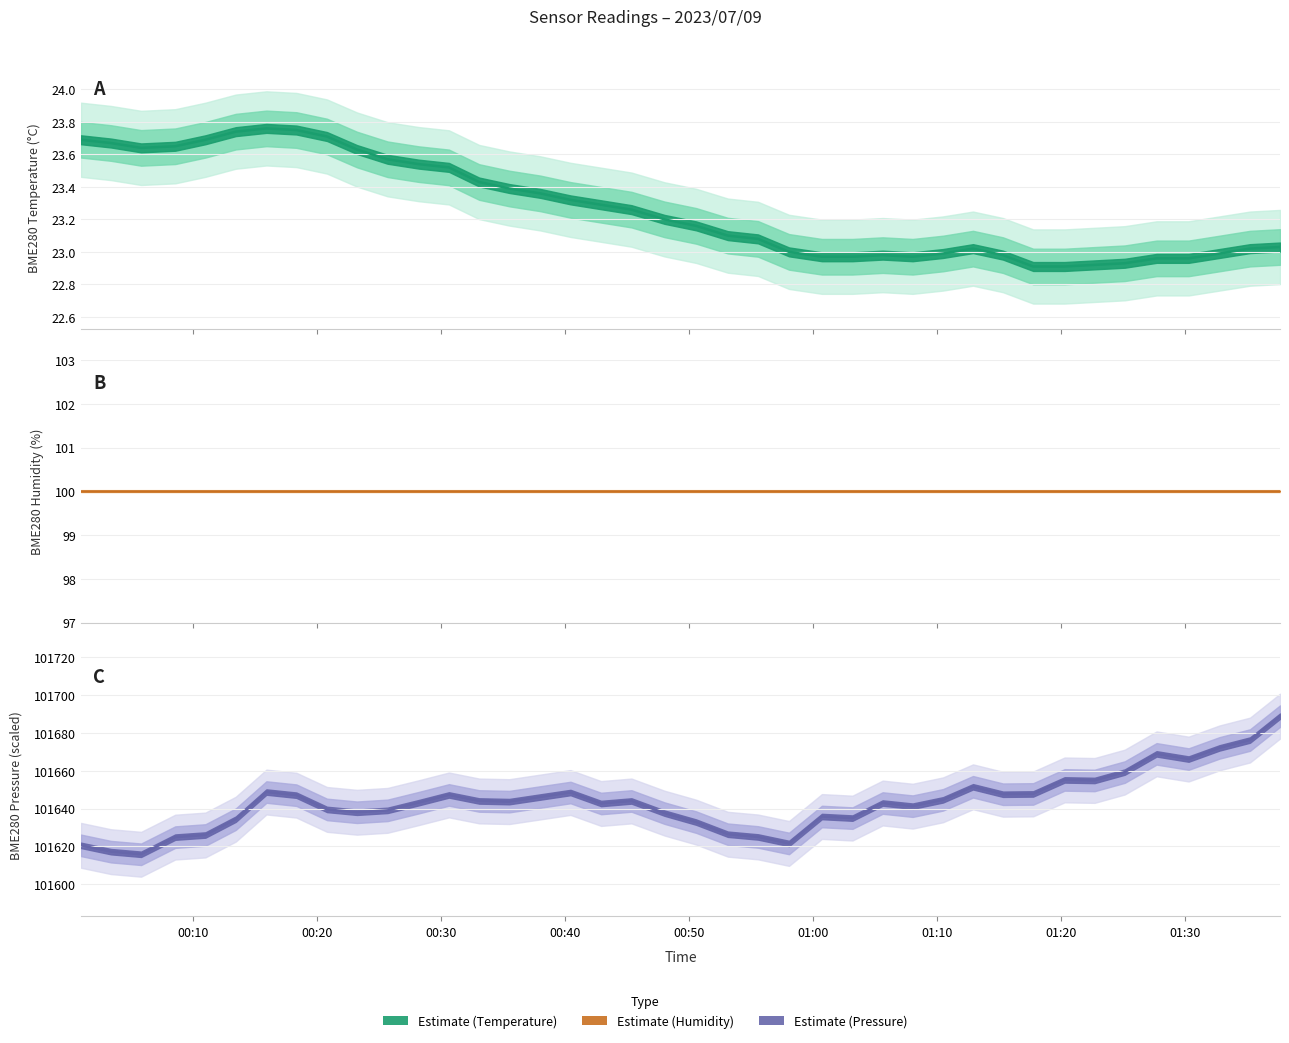

How many interior local peaks does the BME280_temperature series have?

3